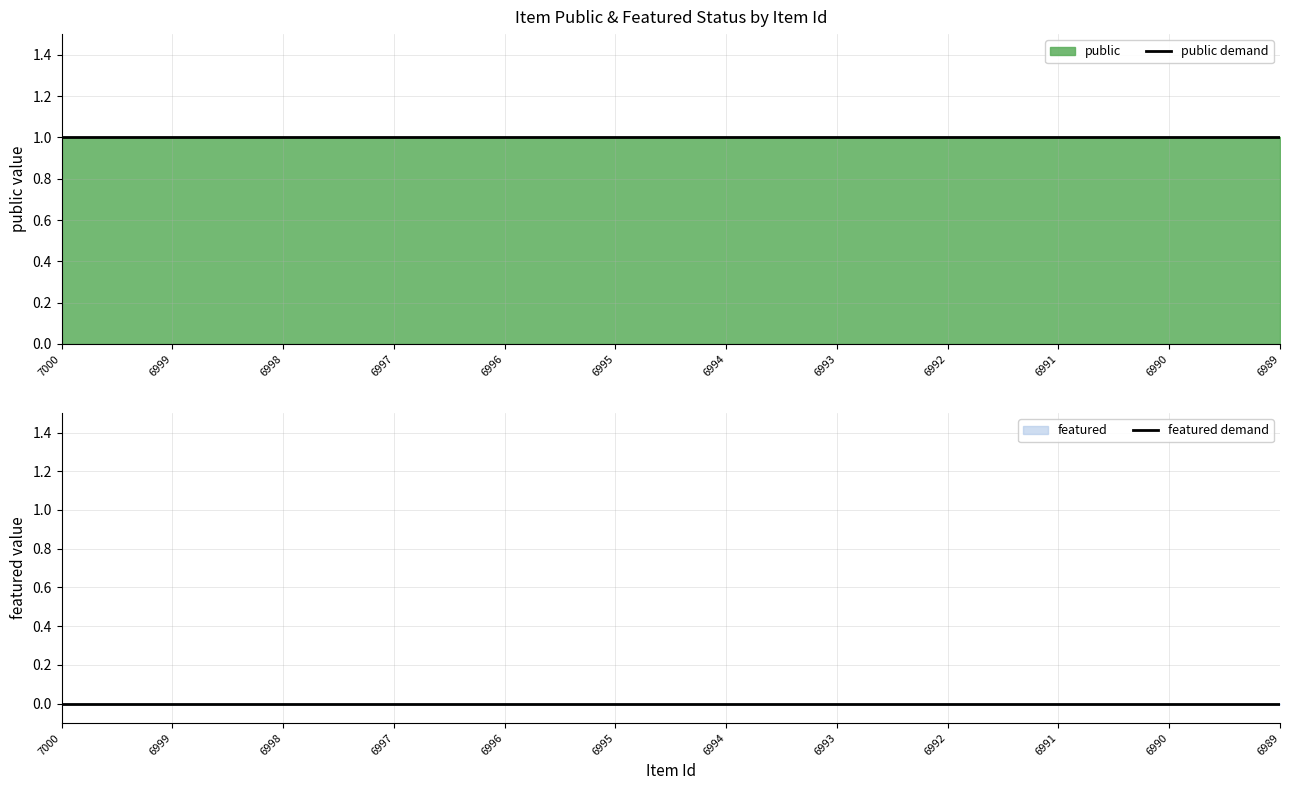

True or false: featured demand and public demand intersect in this chart.

False